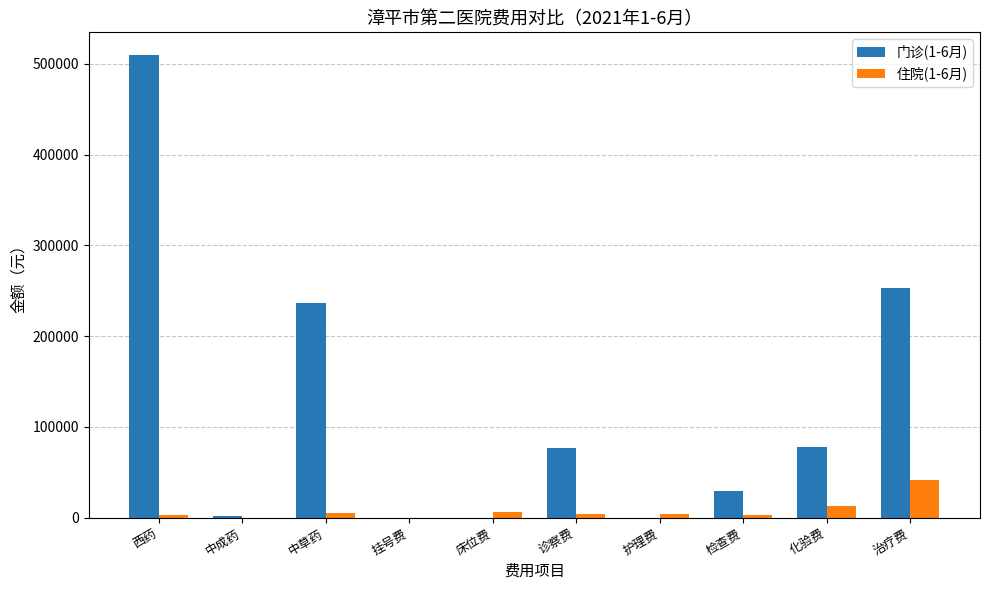

At which label does 门诊(1-6月) first exceed 76611?

西药